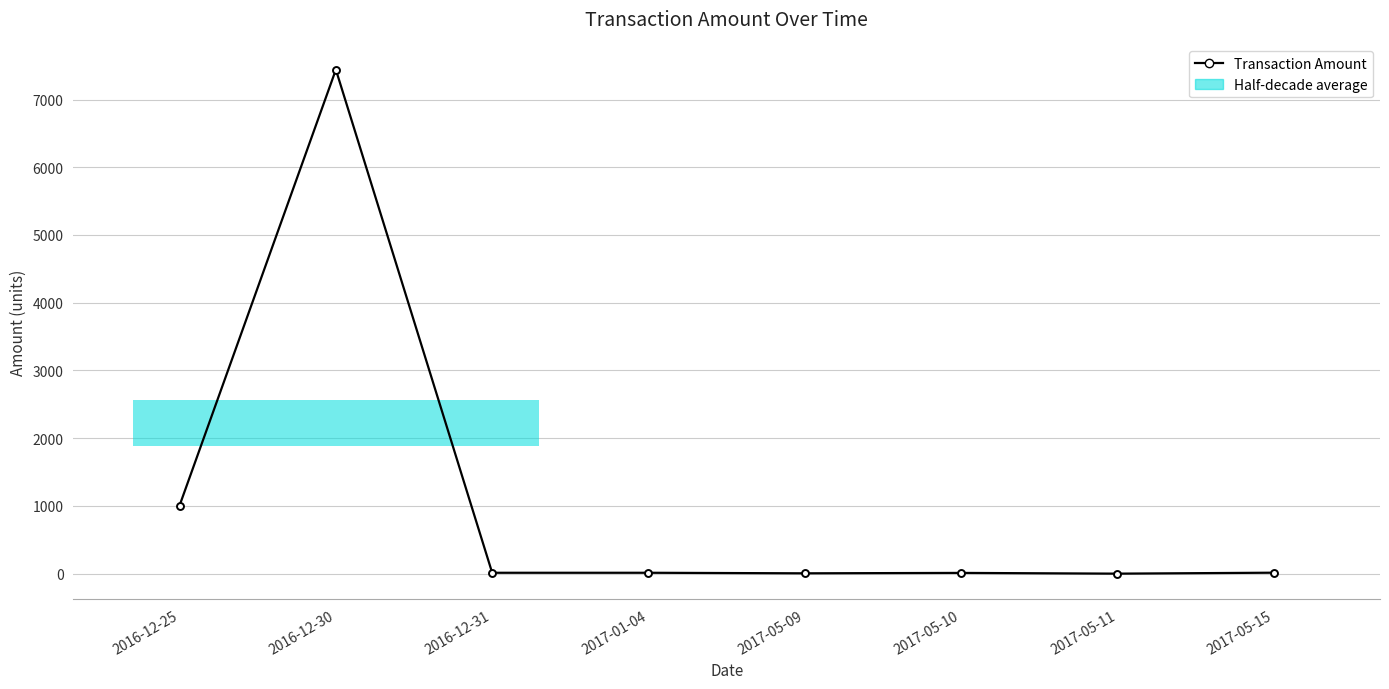

How many data points are less than 13?

3